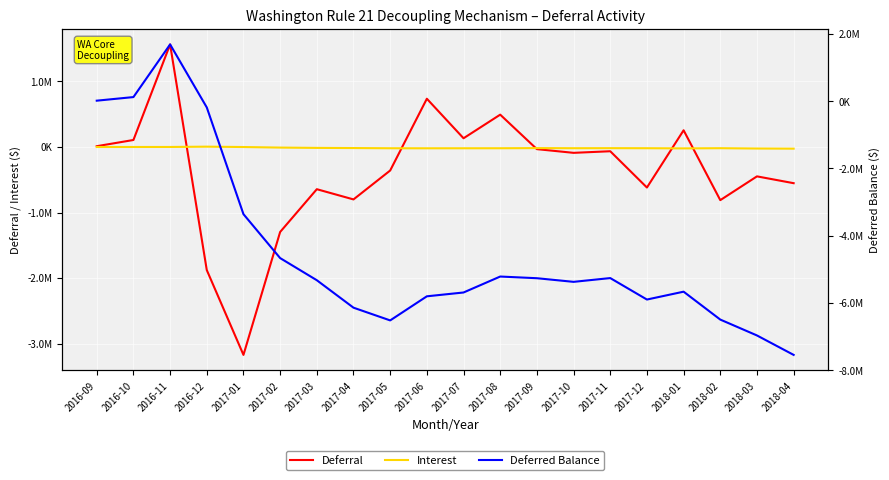

Reading right to left, what are all the values shown in this chart?

Deferral: -552354.4	-448352.6	-811118.5	254921.1	-618557.0	-64892.2	-89282.5	-32838.2	493325.7	133176.0	736242.7	-358834.1	-800040.1	-644163.9	-1296785.7	-3172497.2	-1878222.4	1565078.1	106762.4	11987.2
Interest: -25599.2	-23447.6	-18473.8	-21296.4	-18814.5	-17921.0	-18829.2	-16977.6	-19138.4	-19520.6	-19882.7	-19353.8	-16240.4	-13875.8	-9026.9	-561.9	5006.5	341.7	35.6	0.0
Deferred Balance: -7545664.9	-6967711.3	-6495911.2	-5666319.0	-5899943.7	-5261891.4	-5374115.6	-5266003.8	-5216188.0	-5690375.3	-5804030.7	-6520390.7	-6142202.7	-5325922.2	-4667882.5	-3362069.9	-189010.9	1684205.1	118785.3	11987.2